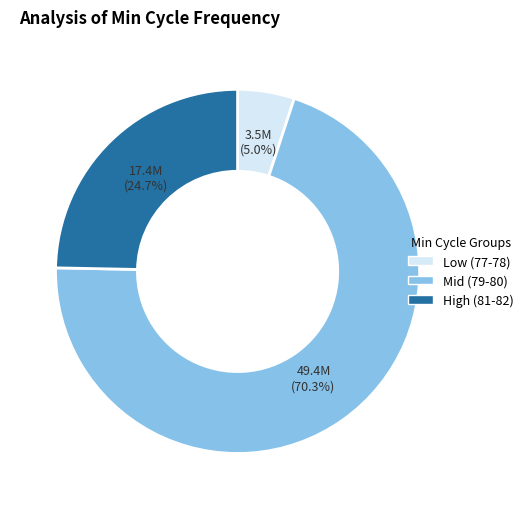

Approximately how many times larger is the value at High (81-82) compared to Mid (79-80)?

0.4